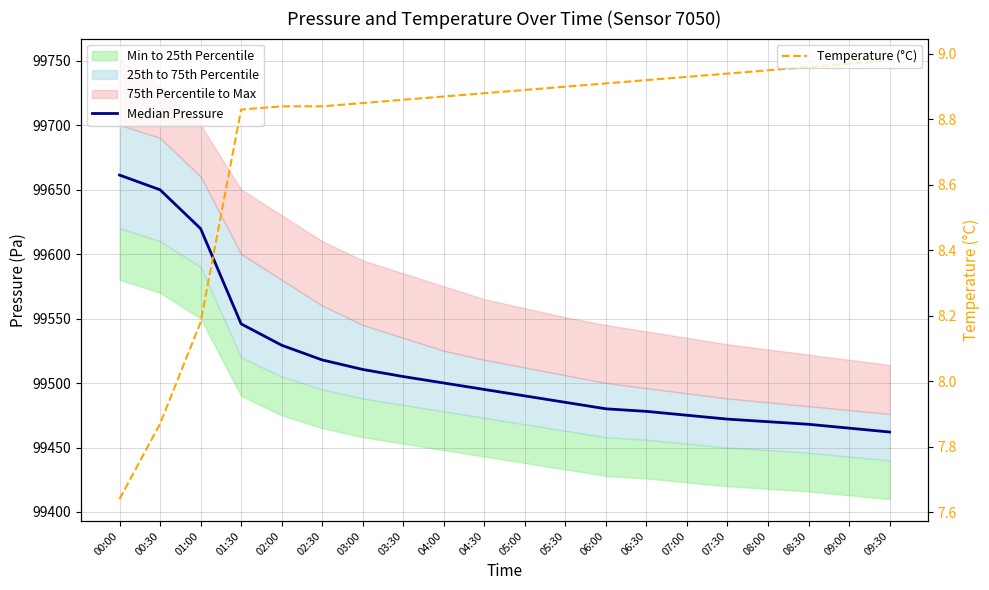

Is it true that Median Pressure equals 37645.0 at 07:00?

False